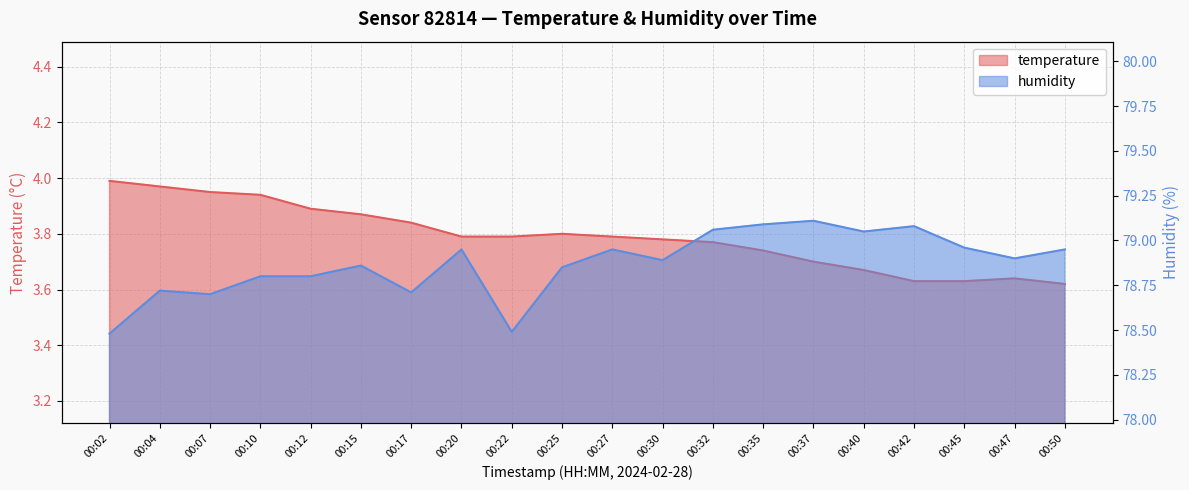

True or false: temperature and humidity intersect in this chart.

False